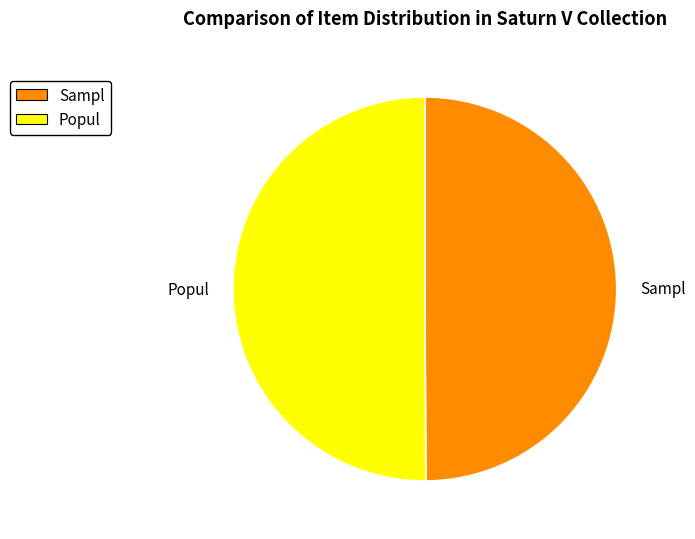

Do Popul and Sampl together represent more than half of the pie?

Yes